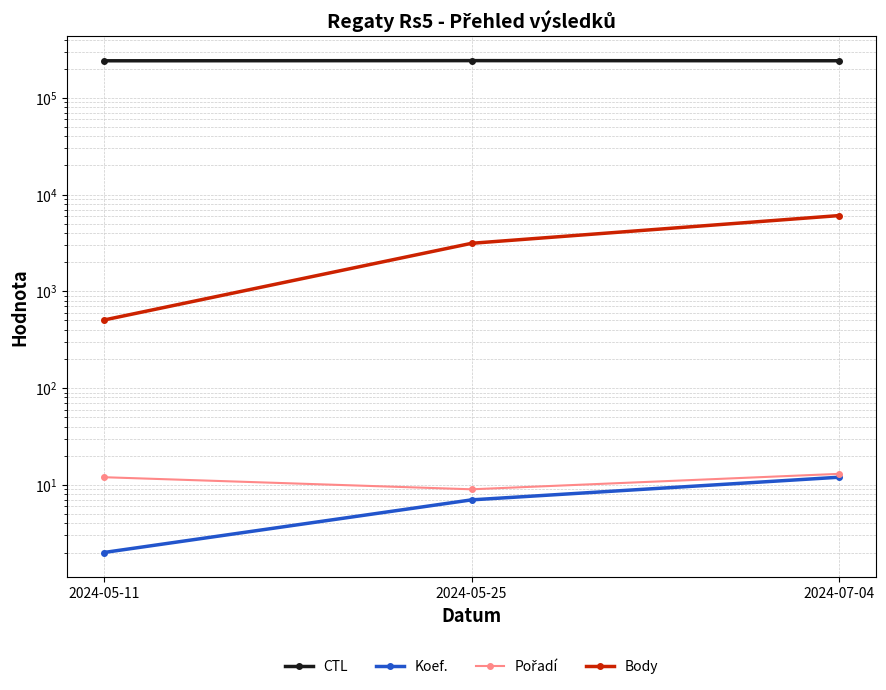

How many data points in Koef. are less than 7?

1